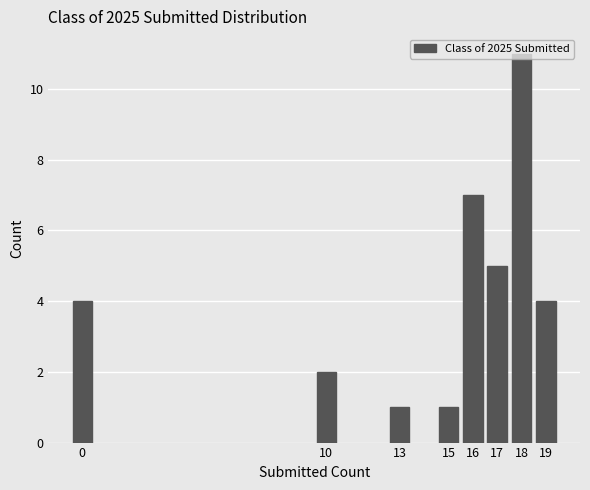

Between 0 and 17, which is larger?

17